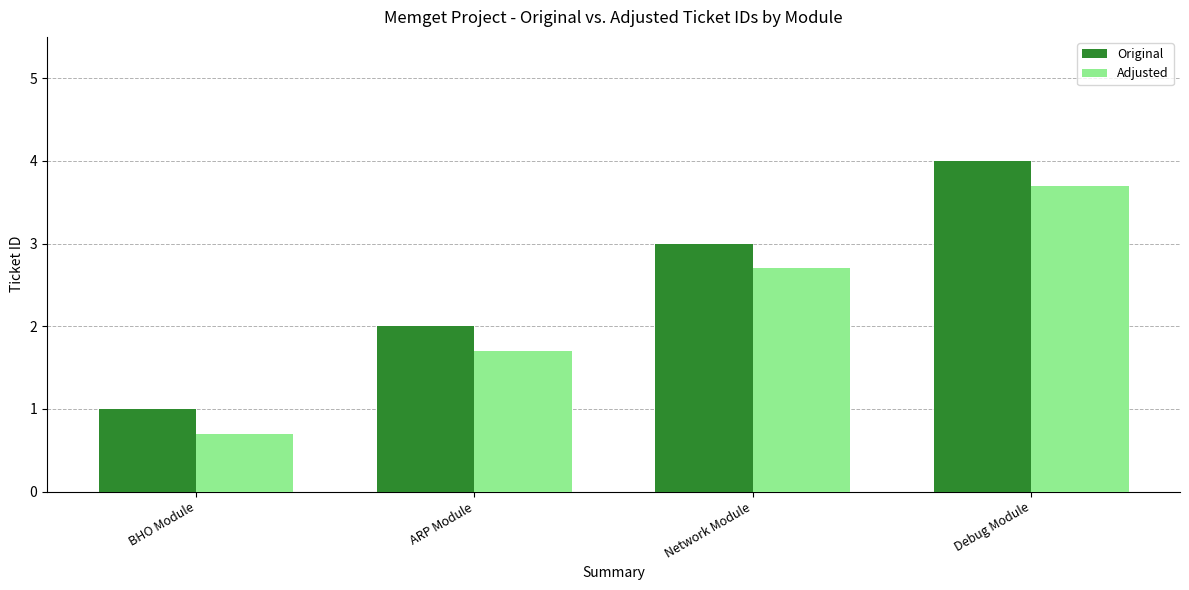

How many bars are there in each group?

2